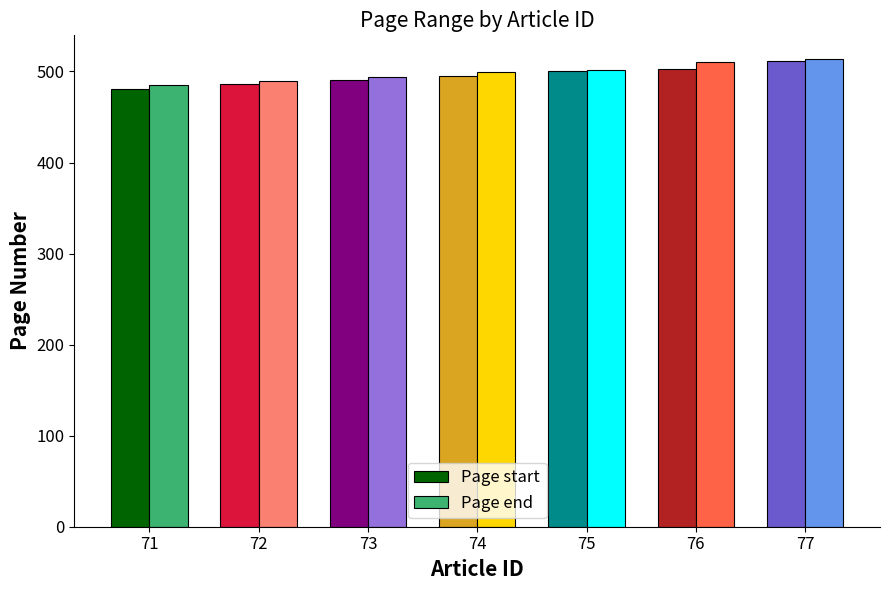

Is the value of Page start at 72 greater than the value of Page end at 75?

No